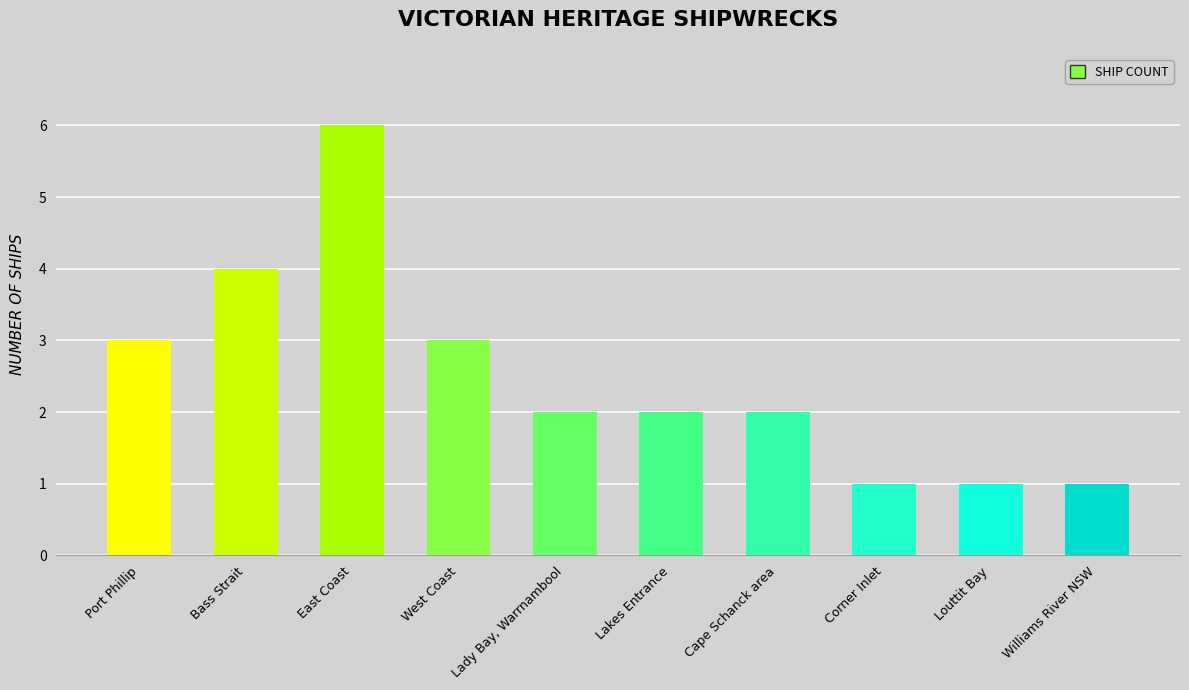

Reading left to right, what are all the values shown in this chart?

3	4	6	3	2	2	2	1	1	1